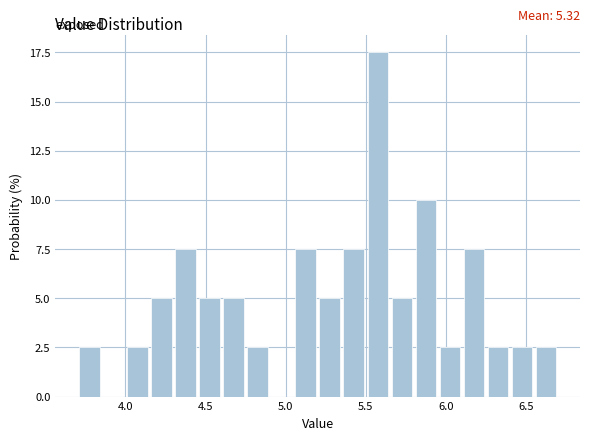

Around what value on the x-axis is the tallest bar? Give the approximate position of its centre, as read against the axis.

5.60